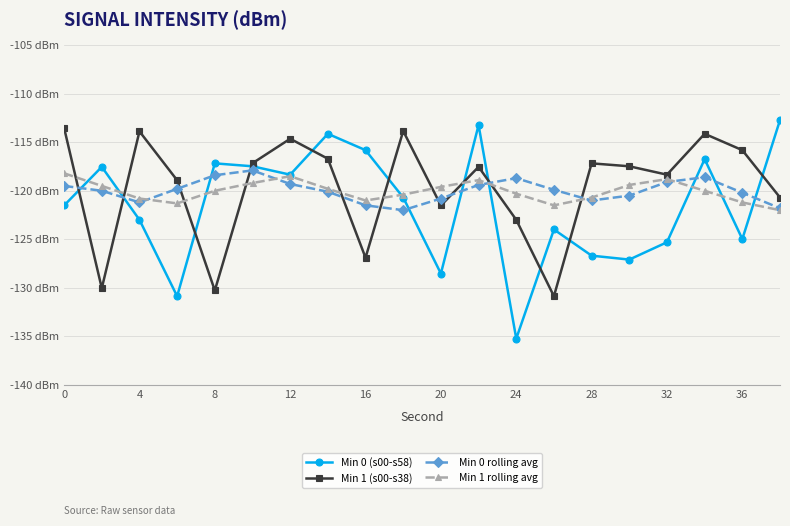

True or false: Min 1 (s00-s38) has more than 0 interior local peaks.

True